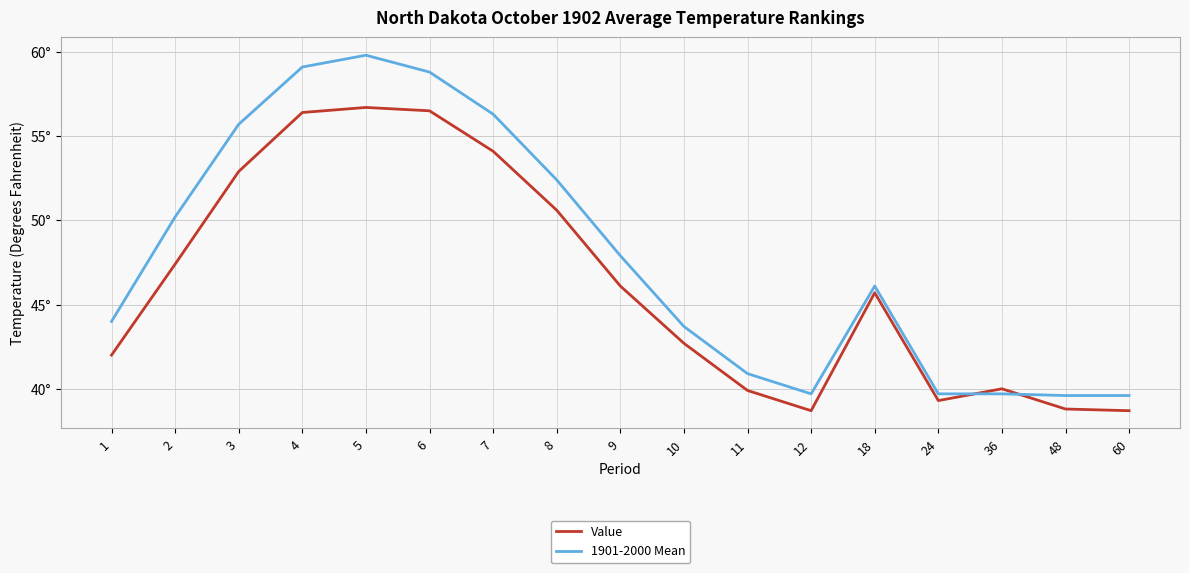

True or false: 1901-2000 Mean and Value cross at least once.

True